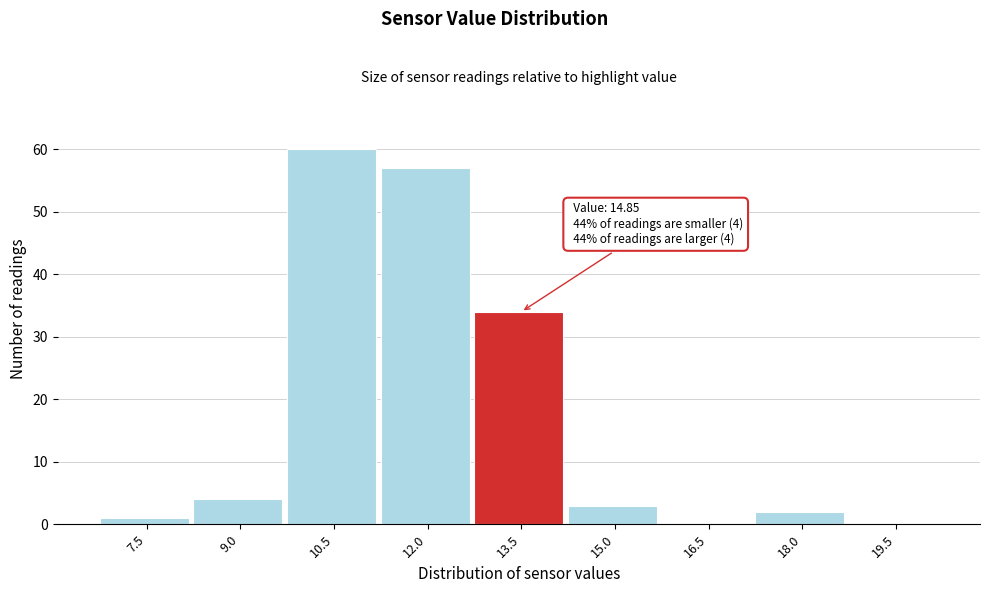

Reading right to left, transcribe all the data shown in this chart.

19.5=0	18.0=2	16.5=0	15.0=3	13.5=34	12.0=57	10.5=60	9.0=4	7.5=1